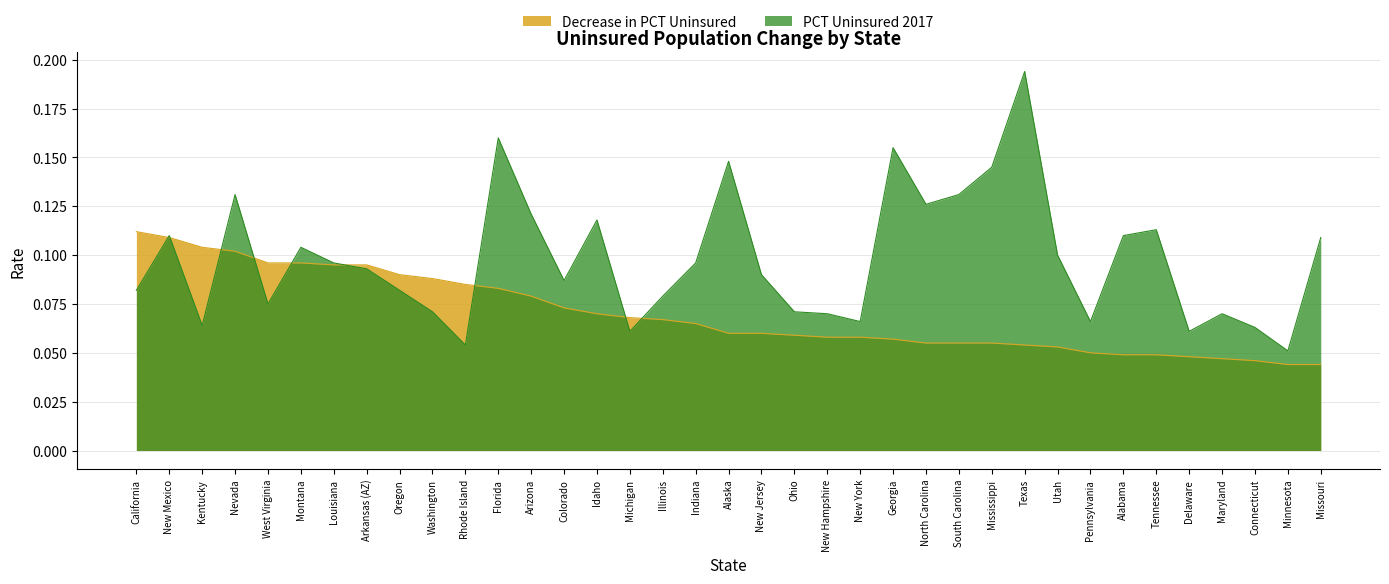

True or false: Decrease in PCT Uninsured has more than 0 points higher than both neighbors.

False